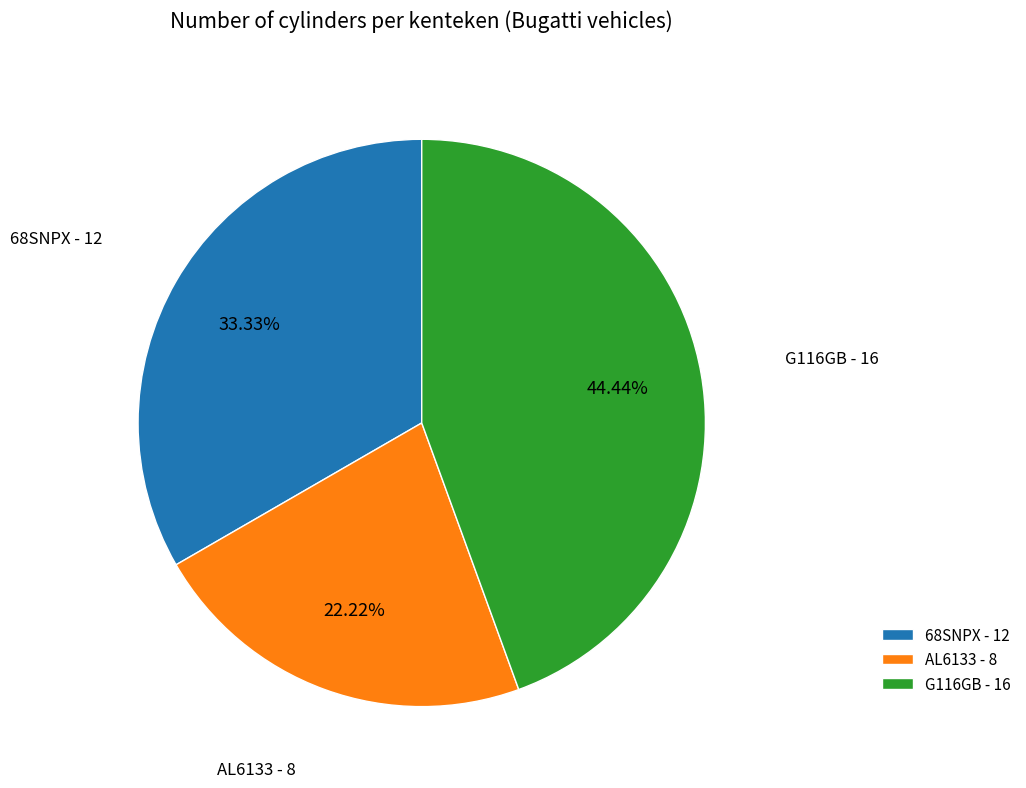

How much of the chart is everything except AL6133?

77.8%